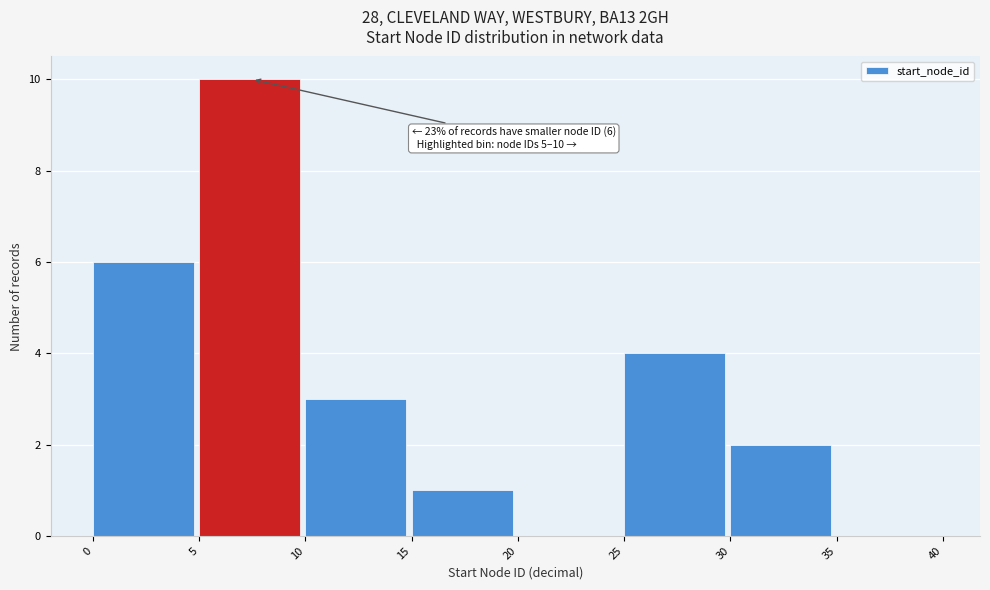

Which range on the x-axis has the tallest bar?

5 to 10